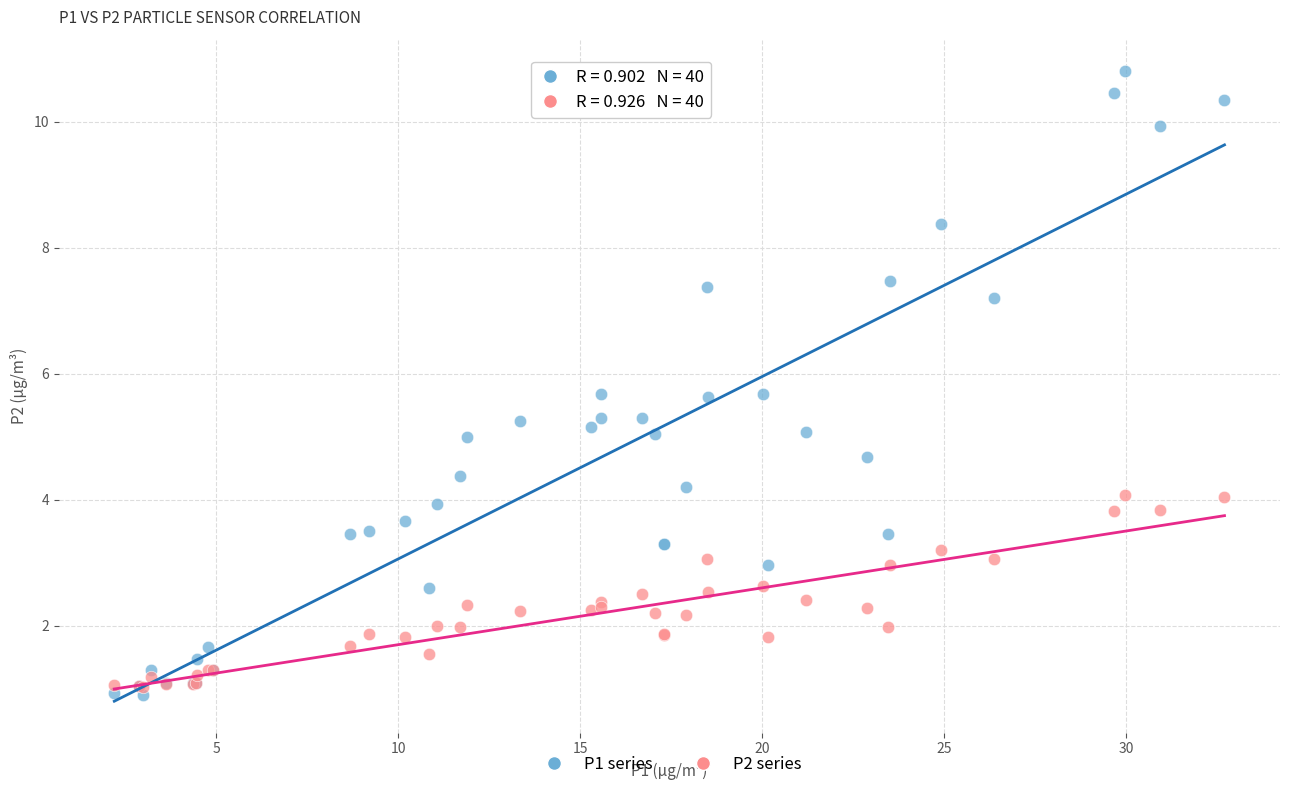

What are all the series names shown in the legend?

P1 series, P2 series